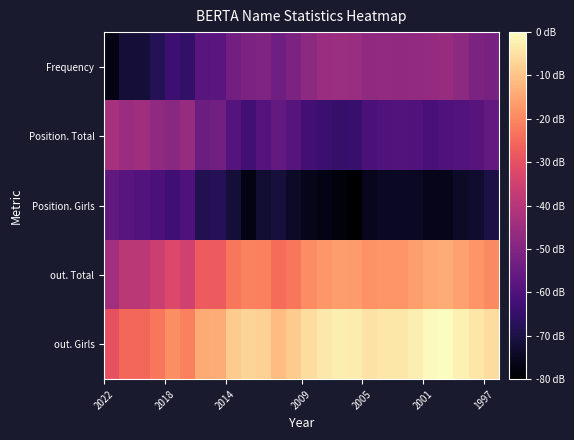

List the series in order of their peak value, lowest first.

Position. Girls, Frequency, Position. Total, out. Total, out. Girls